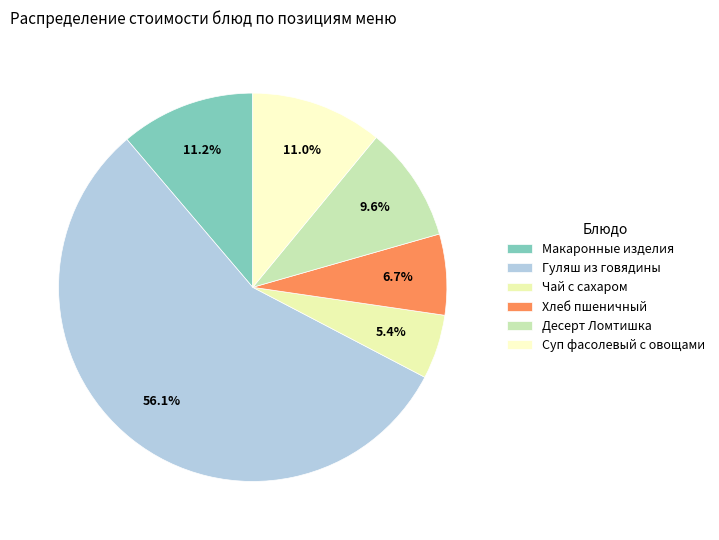

Does any single category account for the majority?

Yes